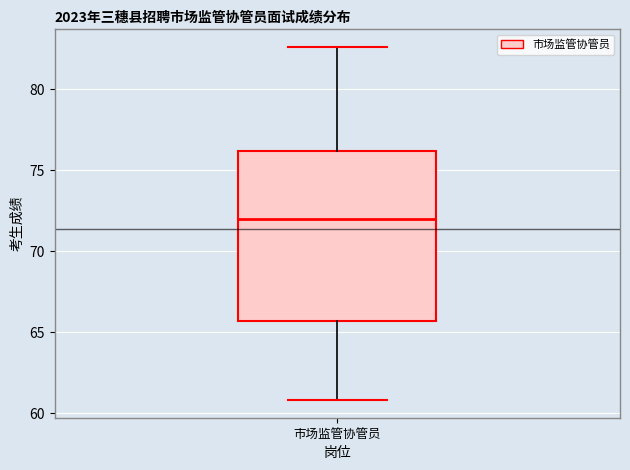

Read this box plot against the y-axis: the position of the median line, the range covered by the box, and the ends of both whiskers. The values are not printed on the chart, so give them approximately, as read against the axis.

median 72.0, box 65.5 to 76.0, whiskers 61.0 to 82.5